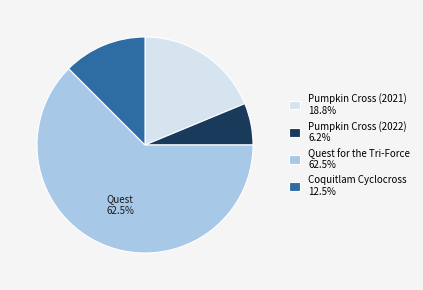

Is the sum of Pumpkin Cross (2022) 6.2% and Pumpkin Cross (2021) 18.8% greater than half?

No